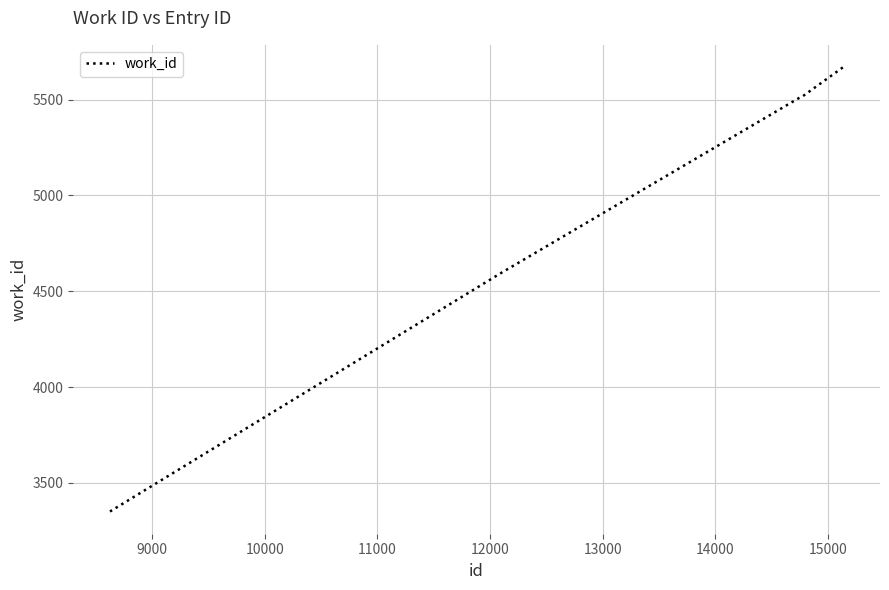

True or false: there are more than 1 points higher than both neighbors.

False